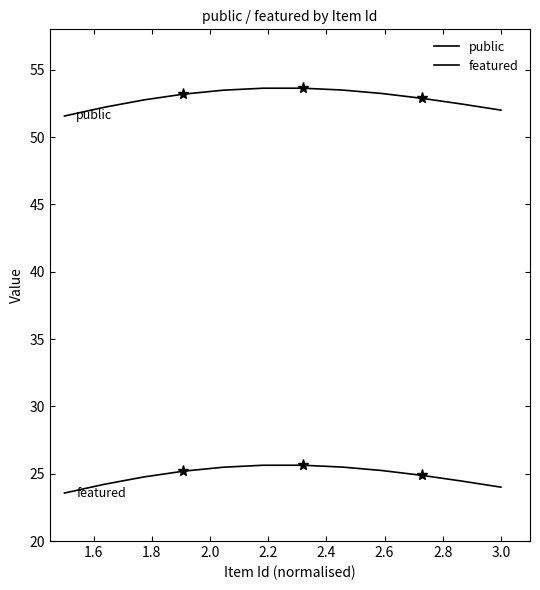

What is the minimum value for featured?

23.6